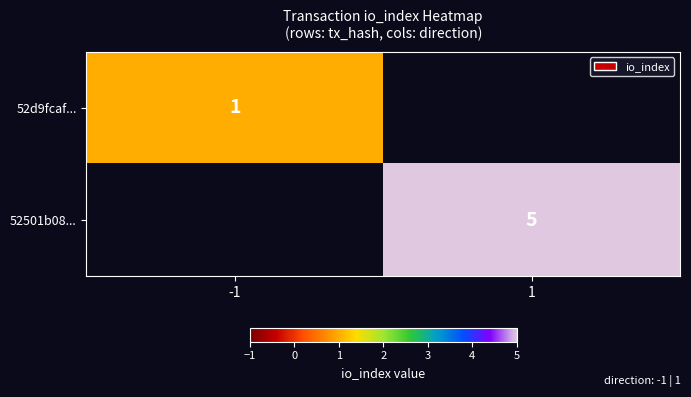

The value of 52501b08... at 1 is 1. True or false?

False